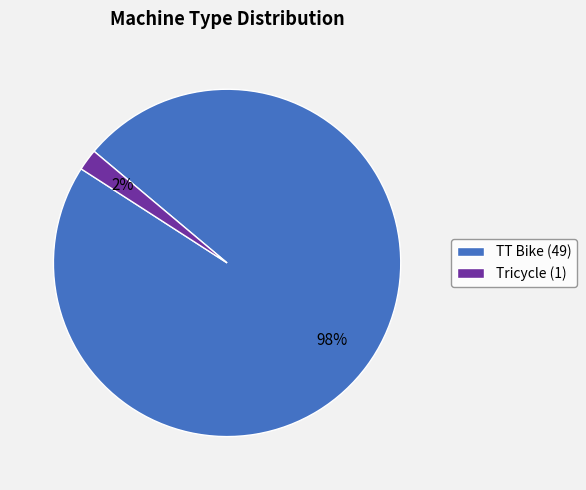

Count the number of slices in the pie.

2